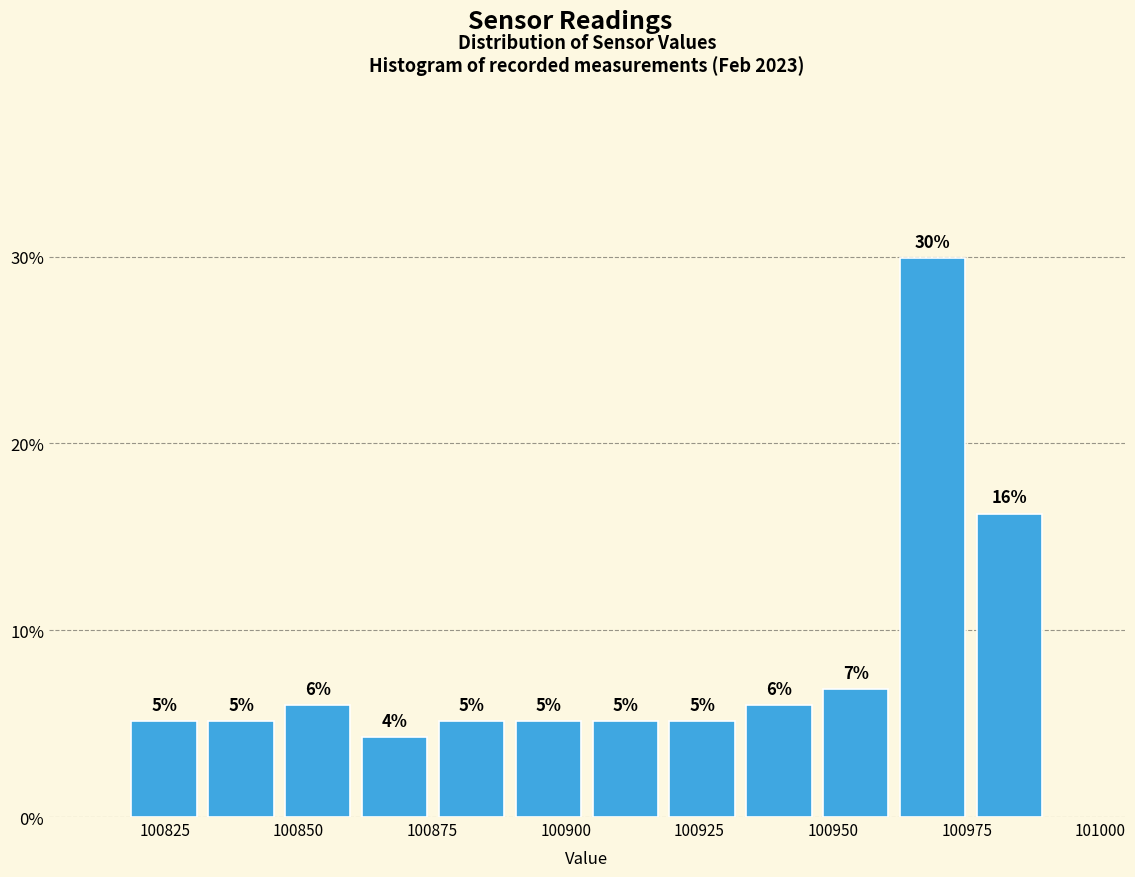

Read against the x-axis, roughly where is the centre of the tallest bar?

100970